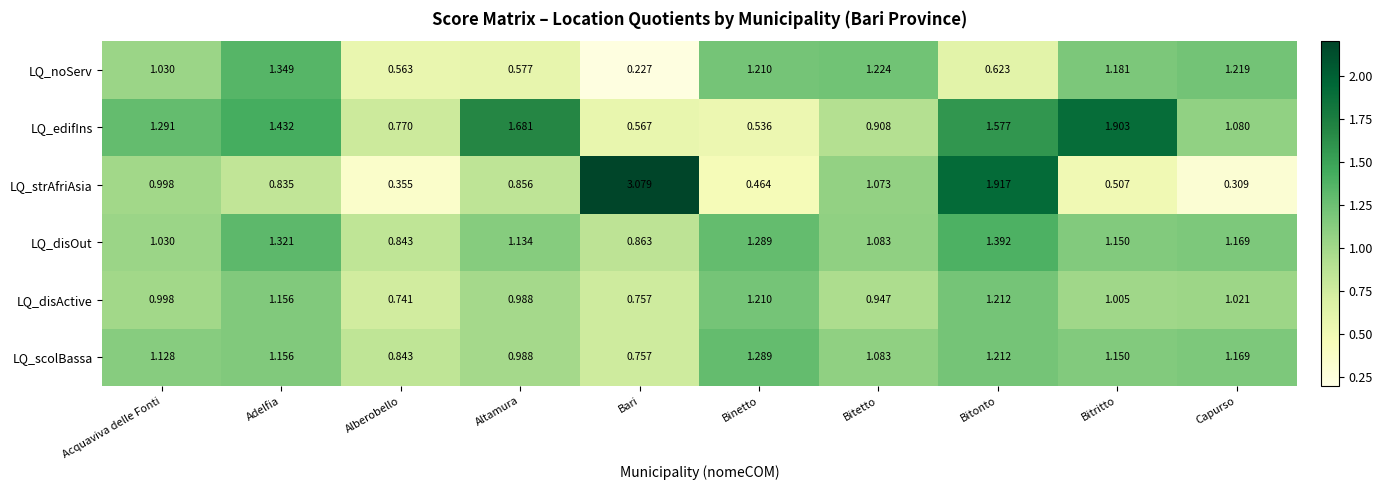

At which category is the sum across all series the highest?

Bitonto